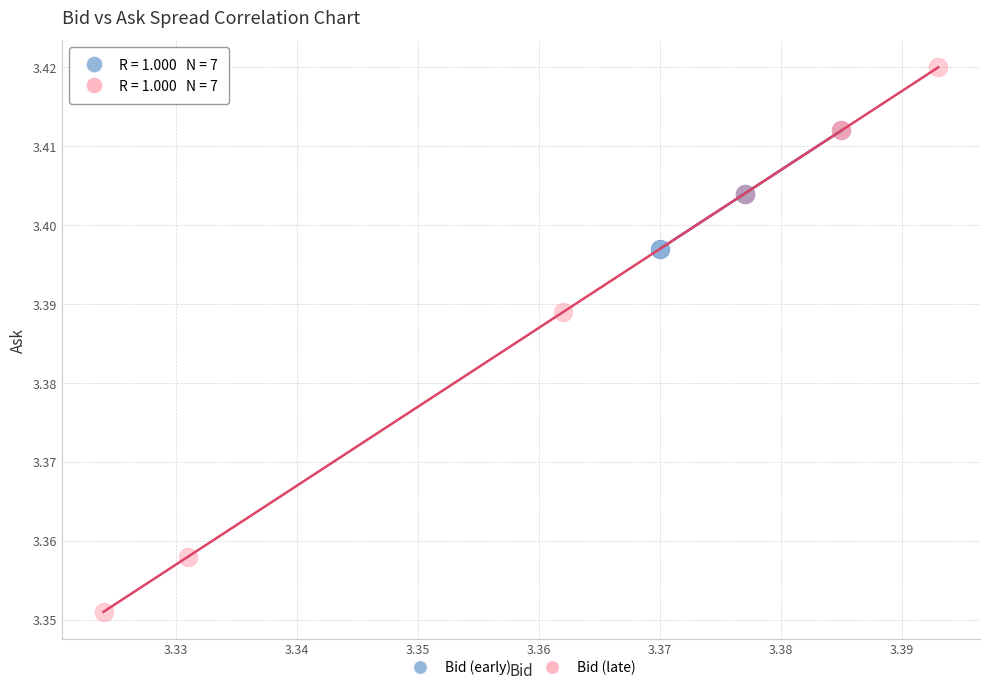

Which series has the widest spread of Y values?

Bid (late)